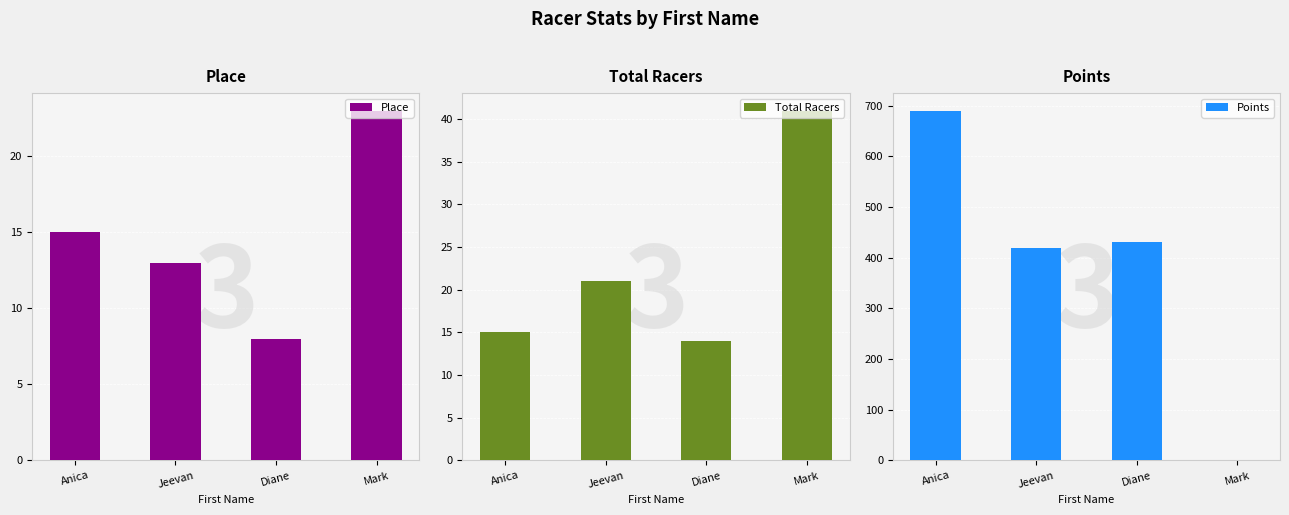

At which label is Place closest to 15?

Anica